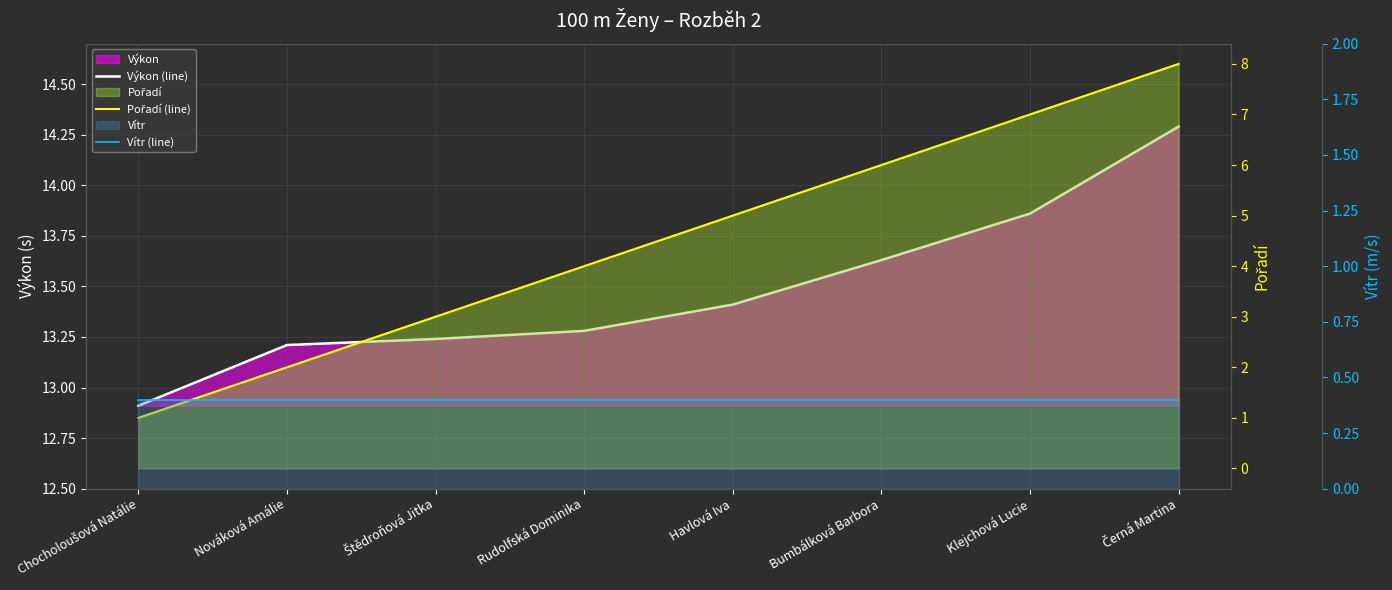

Between Rudolfská Dominika and Klejchová Lucie, which is larger?

Klejchová Lucie